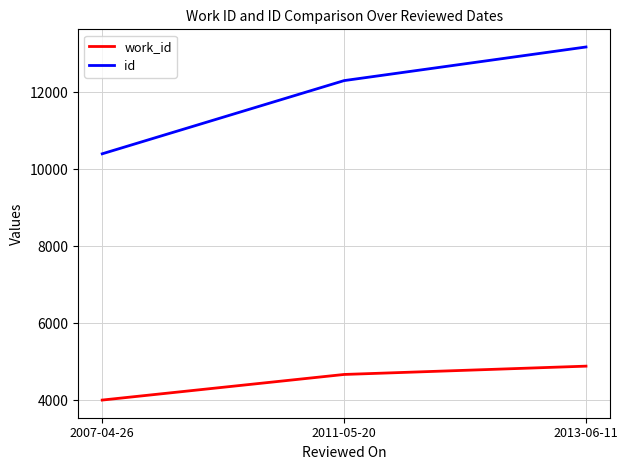

How many categories are shown in the chart?

3